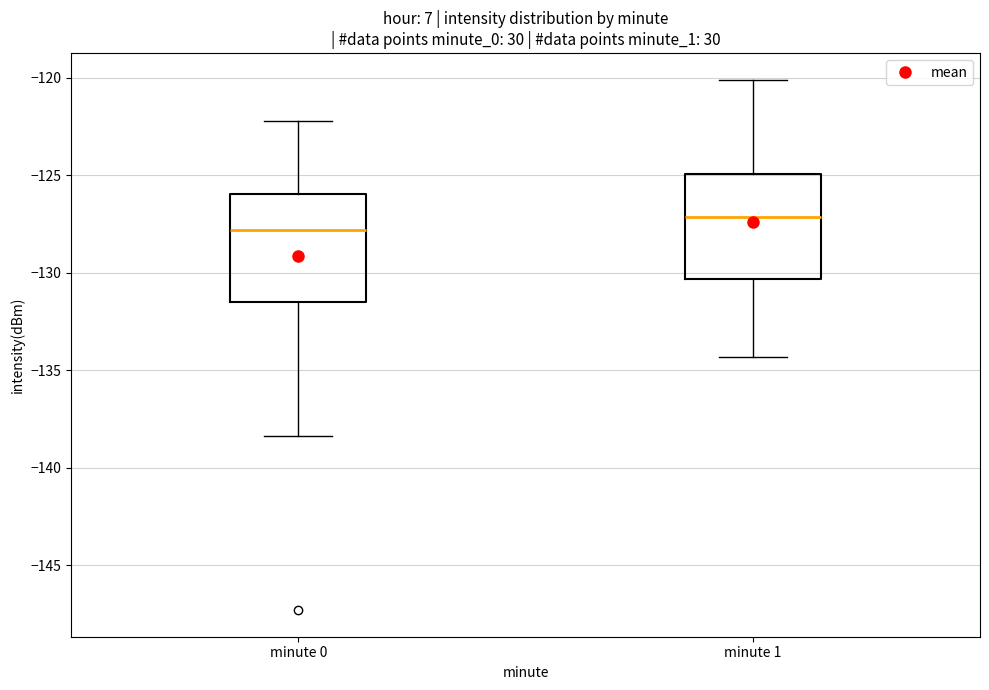

Reading left to right, transcribe this box plot: for each box, give where its median line is, the range the box spans, and where its two whiskers end, as read against the y-axis. The values are not printed on the chart, so give them approximately, as read against the axis.

minute 0: median -128.0, box -131.5 to -126.0, whiskers -138.5 to -122.0
minute 1: median -127.0, box -130.5 to -125.0, whiskers -134.5 to -120.0